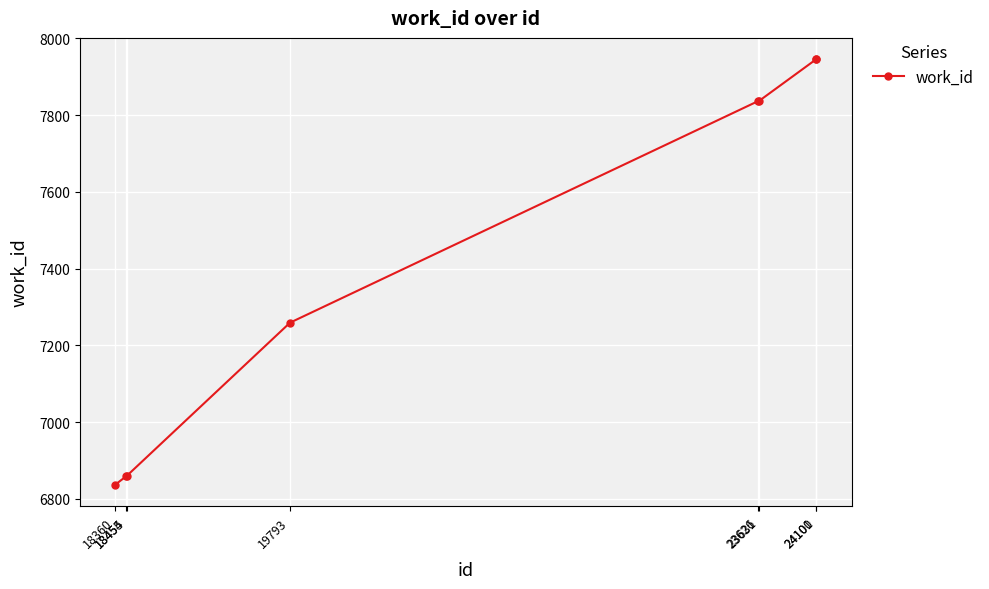

How many data points are less than 7837?

4